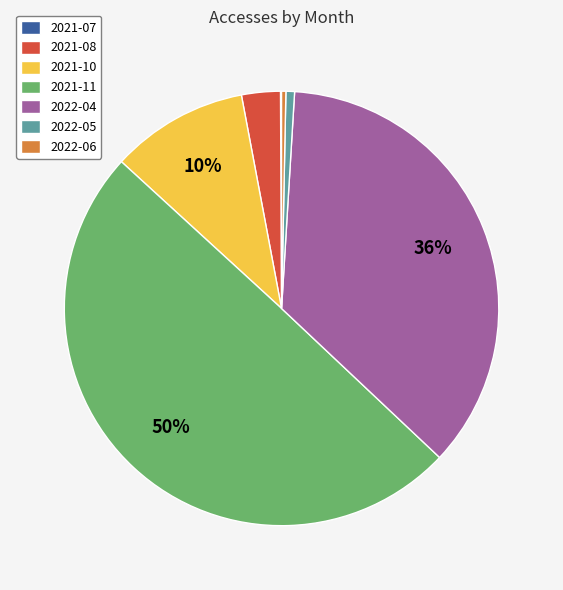

Do 2021-08 and 2021-11 together represent more than half of the pie?

Yes